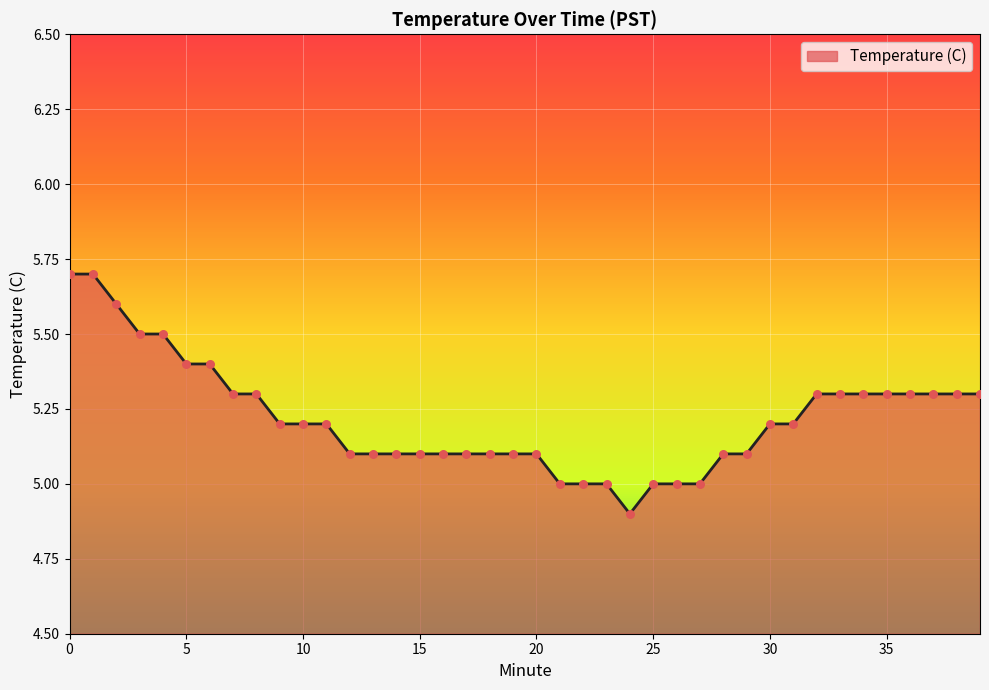

What is the maximum value shown in the chart?

5.7